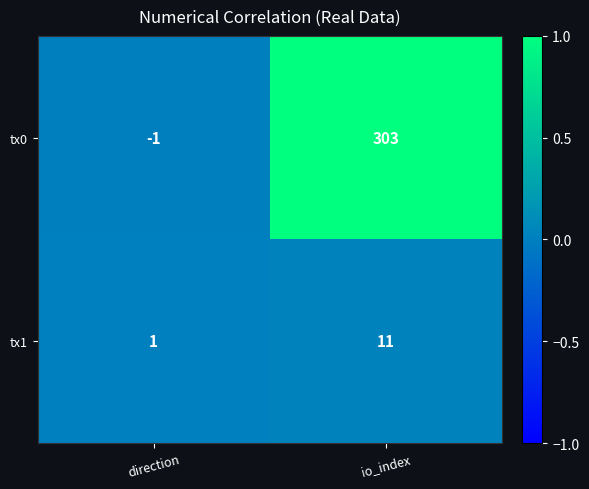

What is the average value of the tx0 series?

151